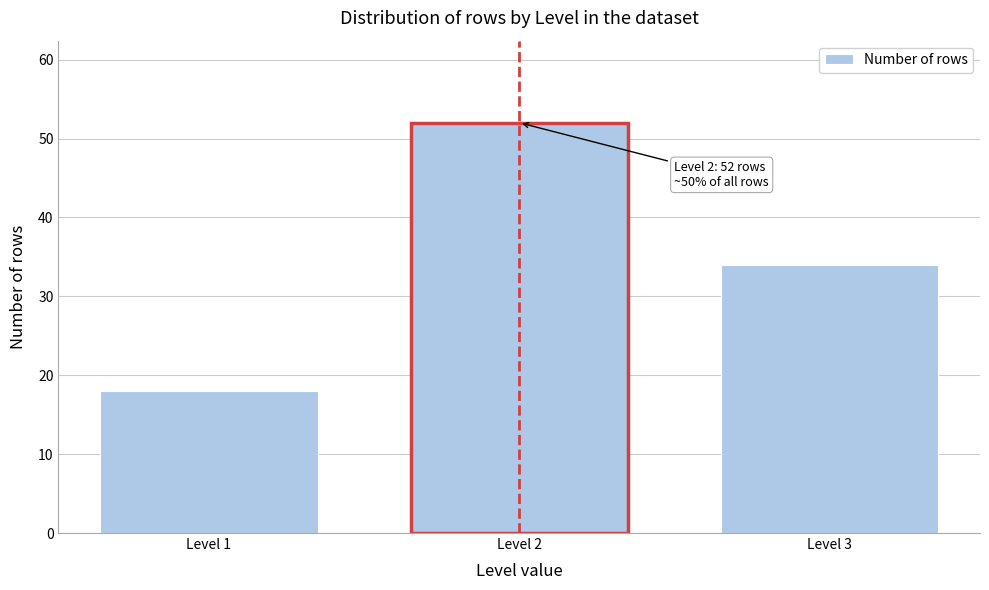

Reading left to right, what are all the values shown in this chart?

18	52	34